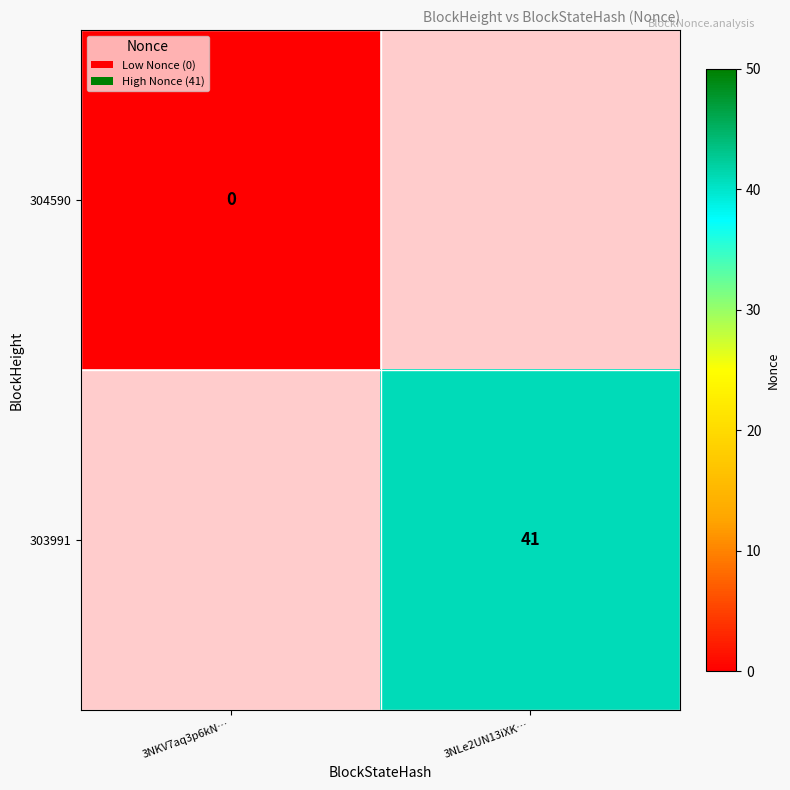

Rank the series by their maximum value, from lowest to highest.

304590, 303991